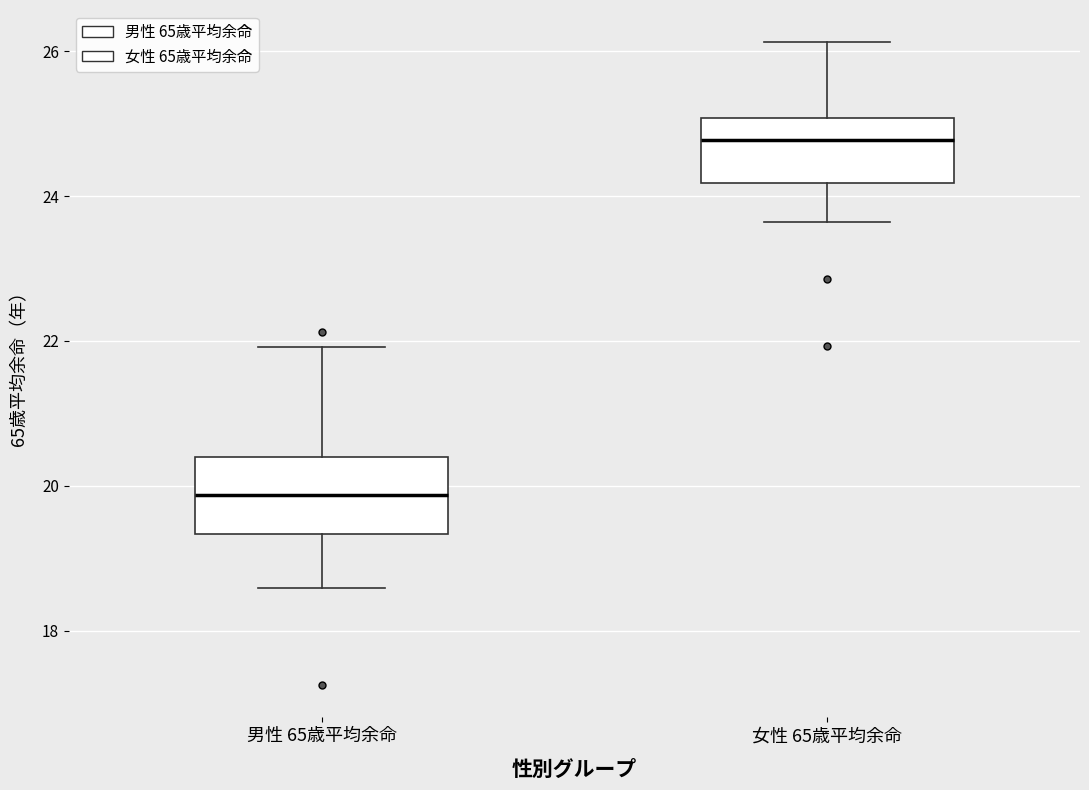

Which box's median line is the highest?

女性 65歳平均余命